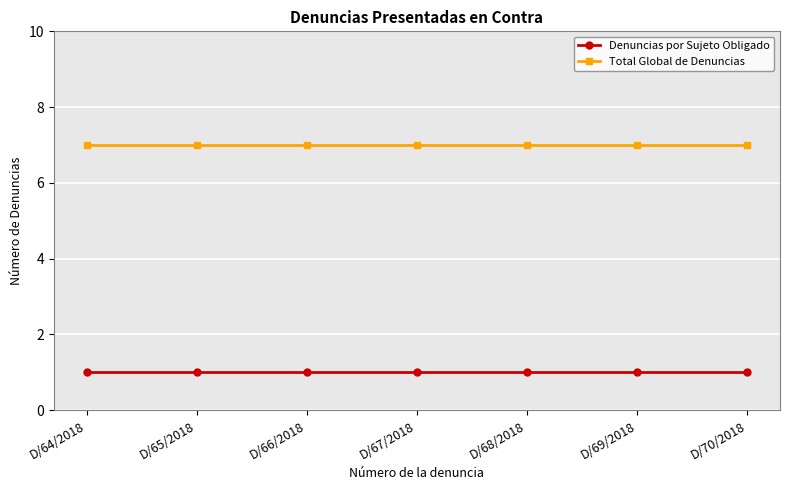

True or false: Total Global de Denuncias has a value of 2 at D/69/2018.

False